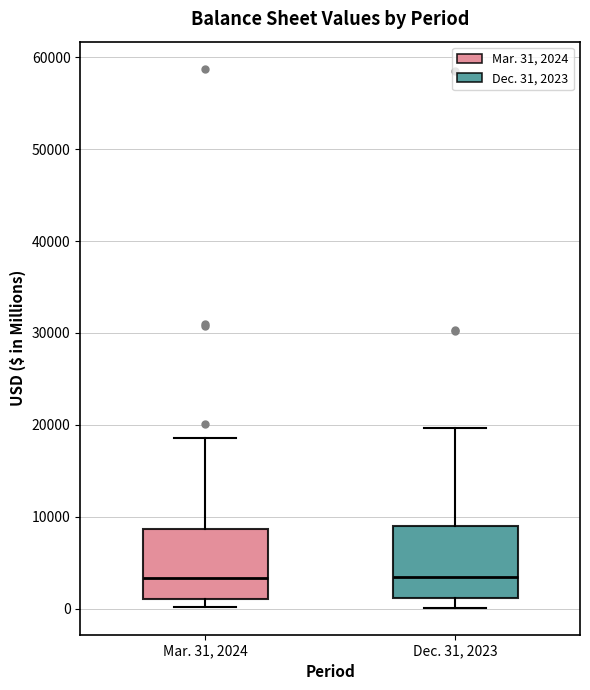

Reading left to right, read every box against the y-axis: the position of its median line, the range the box covers, and the ends of its whiskers. The values are not printed on the chart, so give them approximately, as read against the axis.

Mar. 31, 2024: median 3000, box 1000 to 9000, whiskers 0 to 19000
Dec. 31, 2023: median 3000, box 1000 to 9000, whiskers 0 to 20000